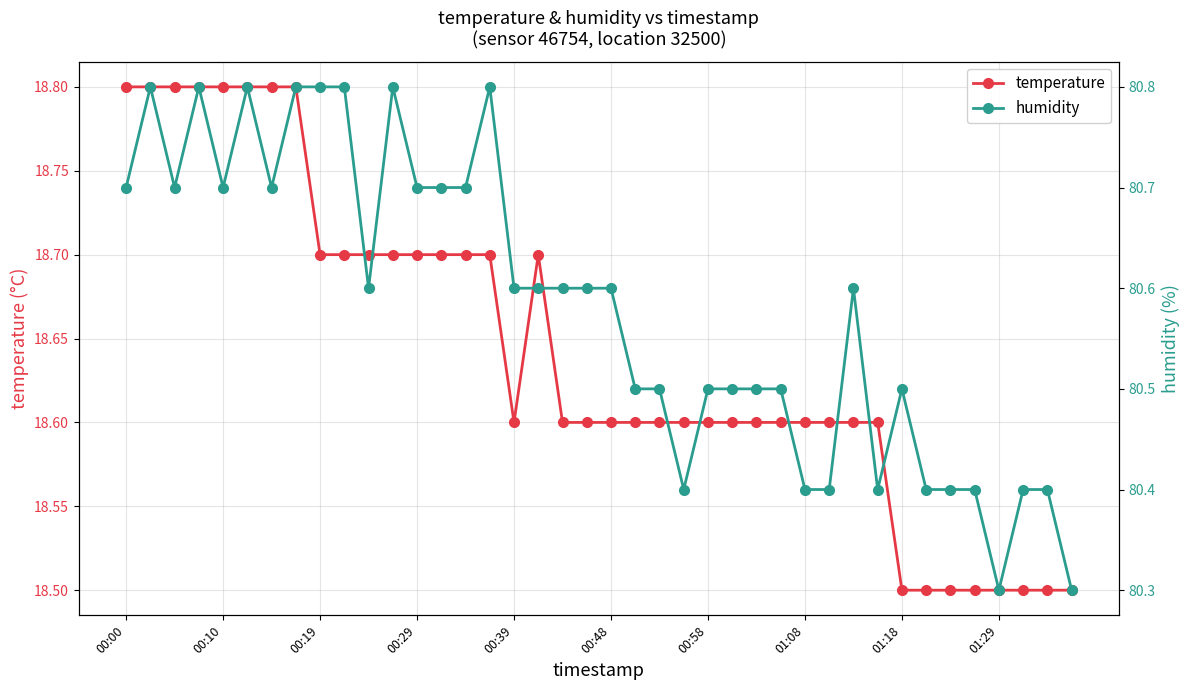

What position from the left is 17?

18